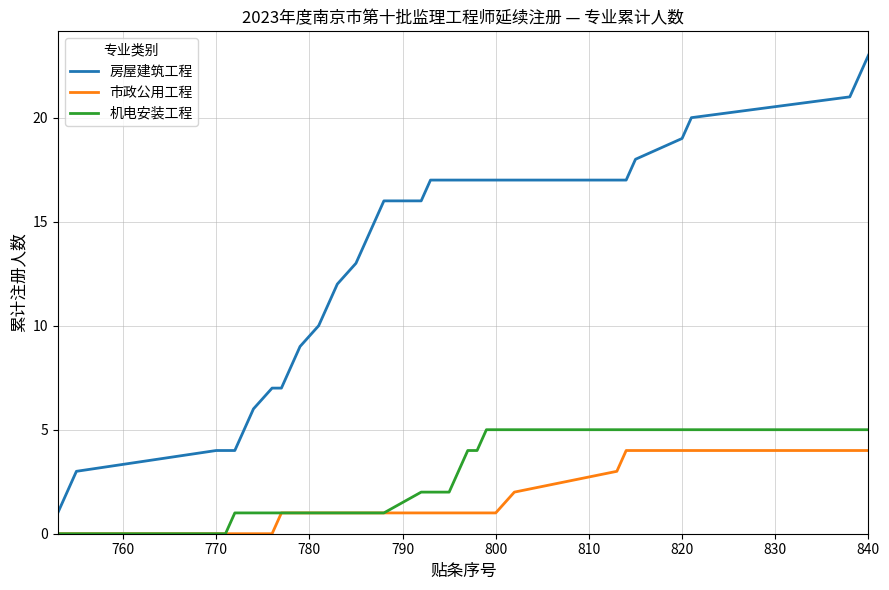

List the series in order of their peak value, highest first.

房屋建筑工程, 机电安装工程, 市政公用工程